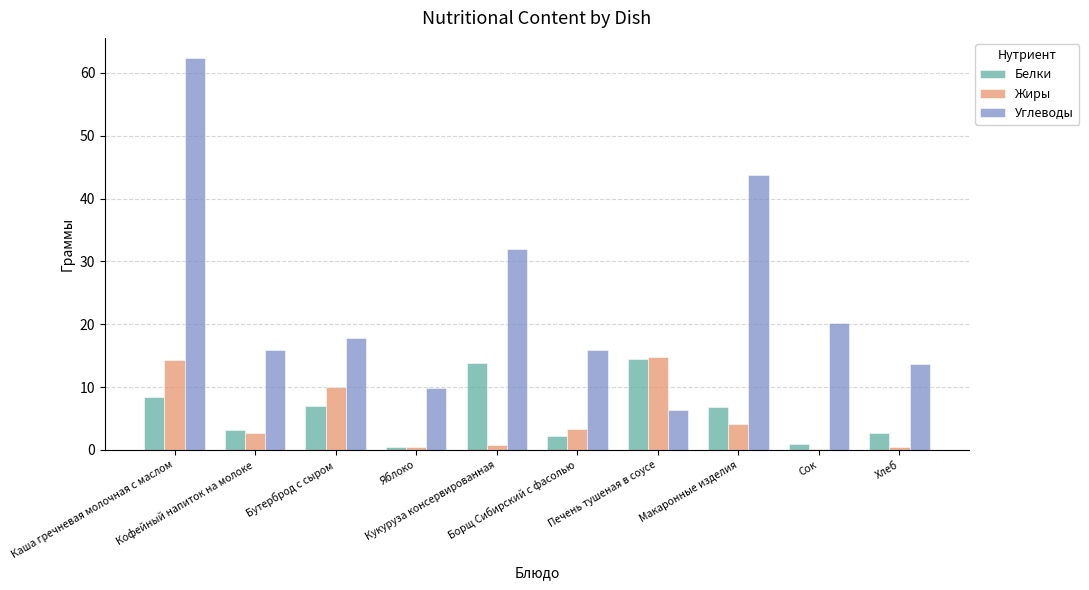

What is the total value across all series at Печень тушеная в соусе?

35.5